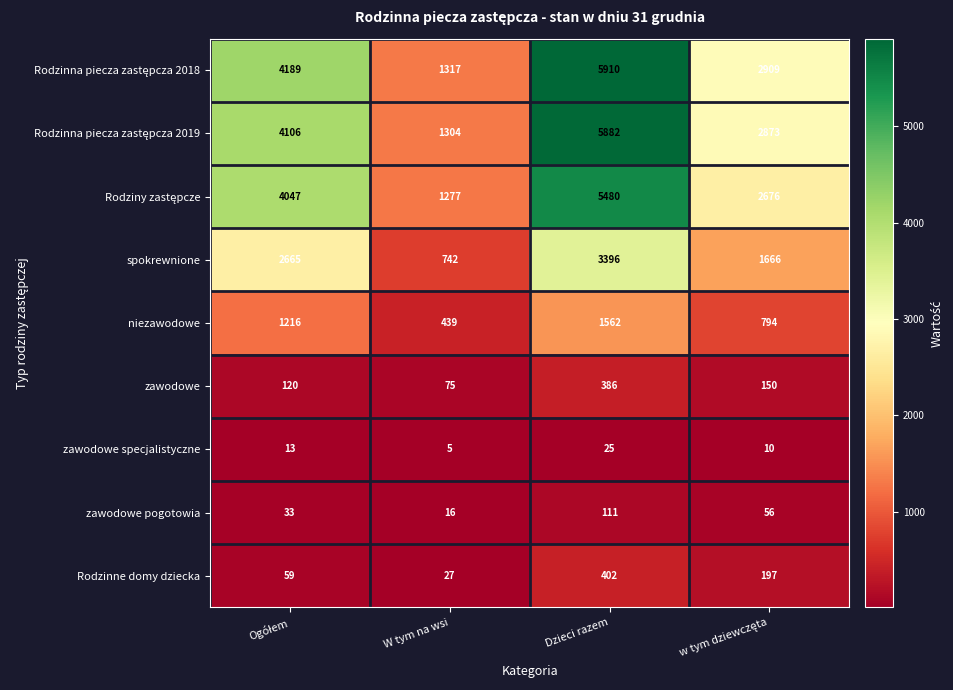

What is the difference between the highest and lowest values at Dzieci razem?

5885